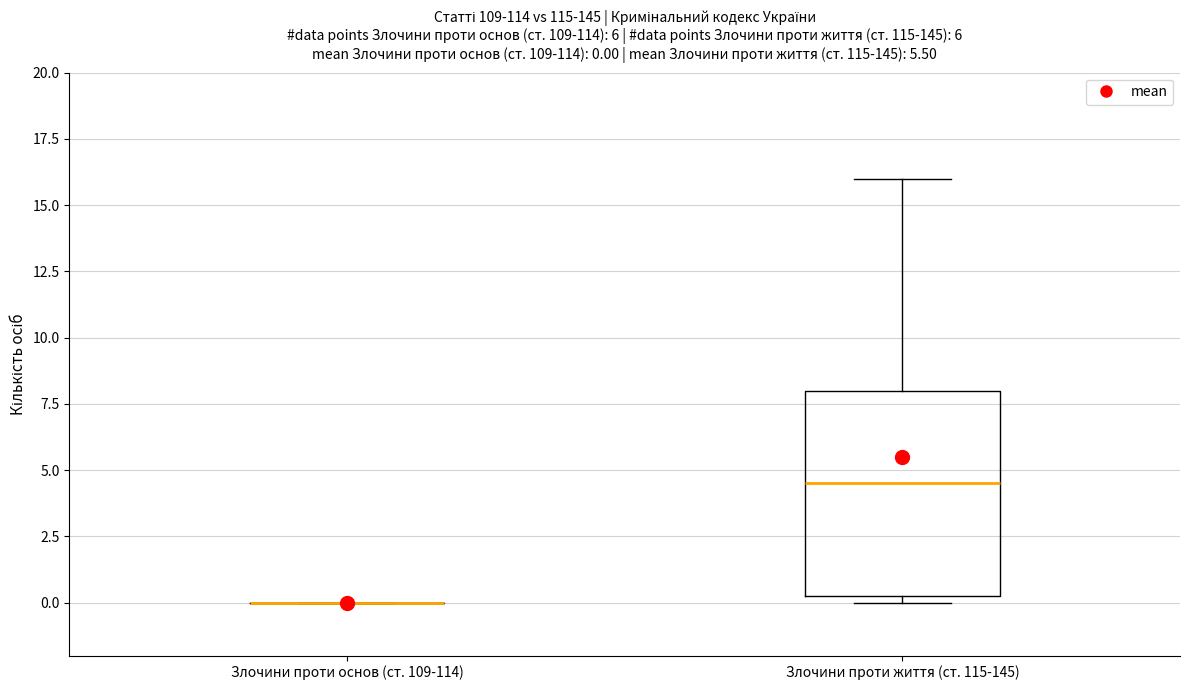

Comparing the boxes themselves (not the whiskers), which one is the tallest?

Злочини проти життя (ст. 115-145)